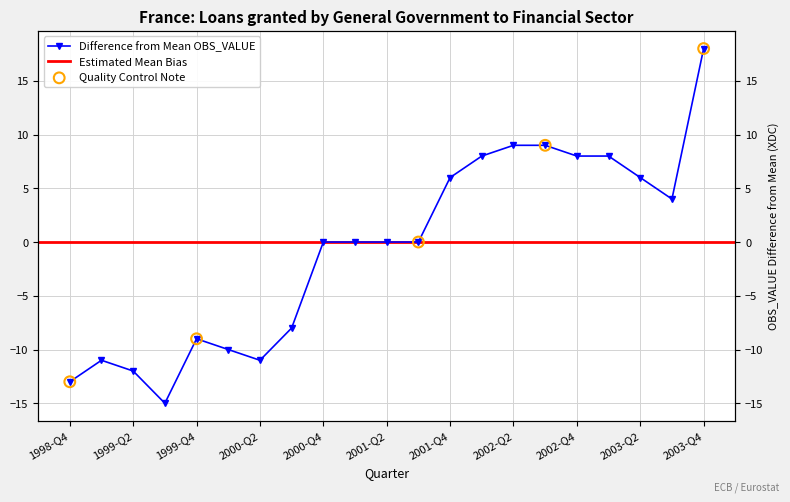

Between 2002-Q3 and 1999-Q1, which is larger?

2002-Q3